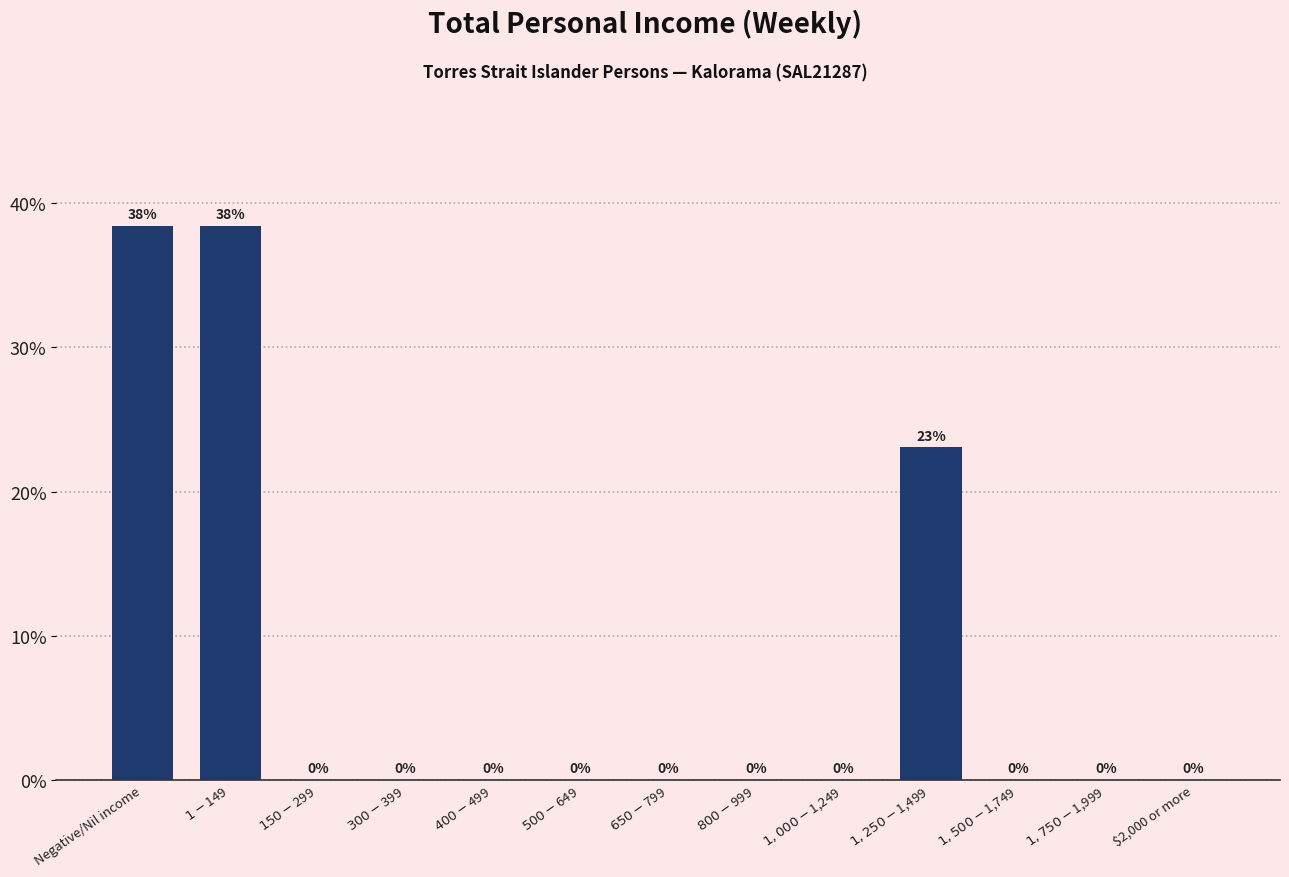

Is it true that the value at $2,000 or more is 21.3?

False